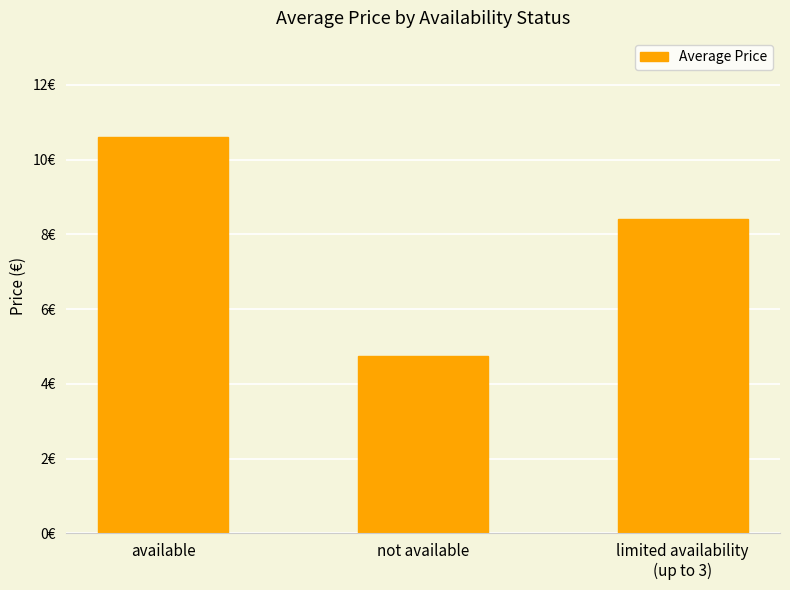

The chart shows a value of 11.9 at limited availability
(up to 3). True or false?

False